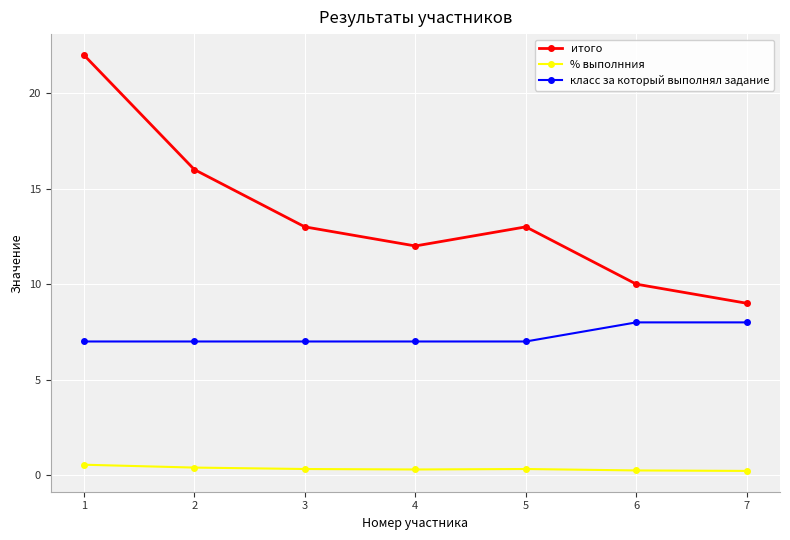

Rank the series by their maximum value, from lowest to highest.

% выполнния, класс за который выполнял задание, итого